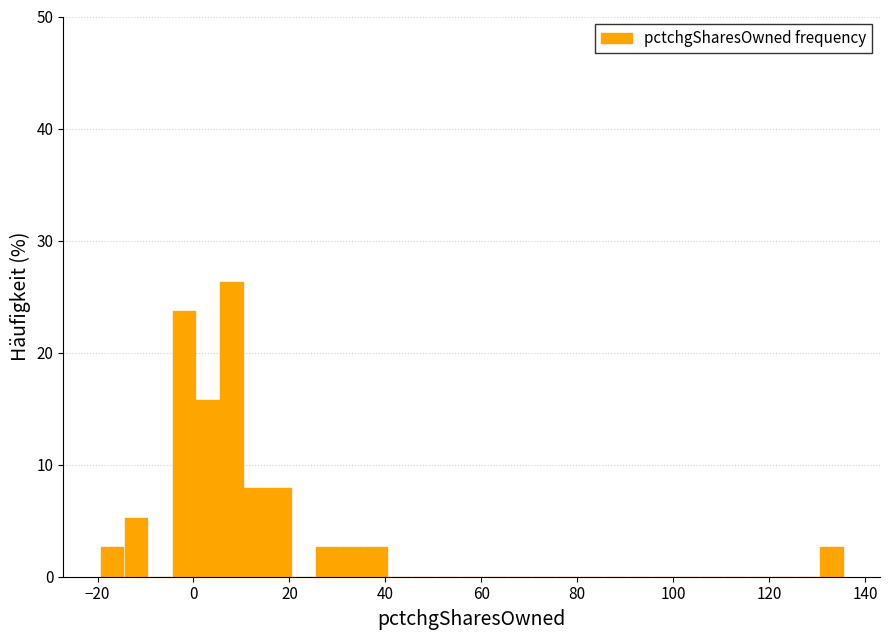

Around what value on the x-axis is the tallest bar? Give the approximate position of its centre, as read against the axis.

8